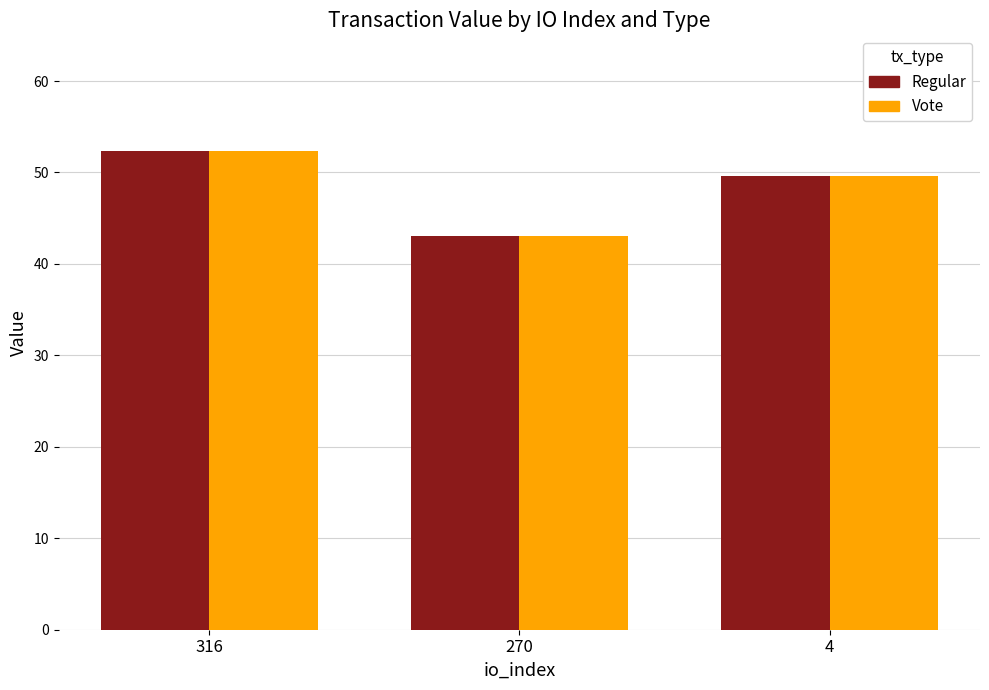

List the labels in order of Vote value, smallest first.

270, 4, 316